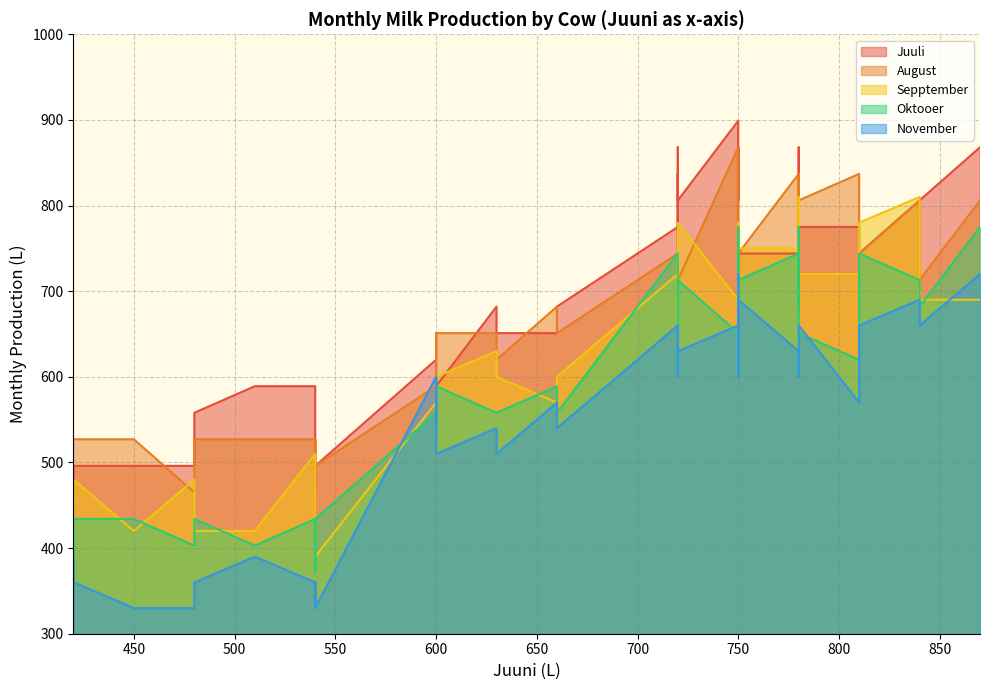

The Oktooer series shows 713 at 750. True or false?

True